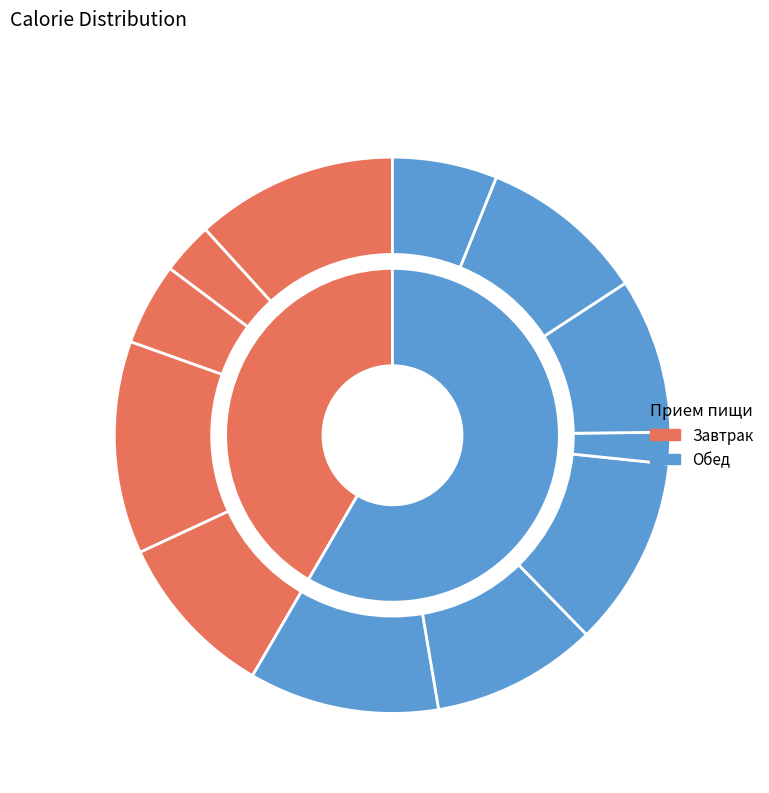

To the nearest percent, what is the difference between the Хлеб ржаной and Кисель фруктовый slice percentages?

3%